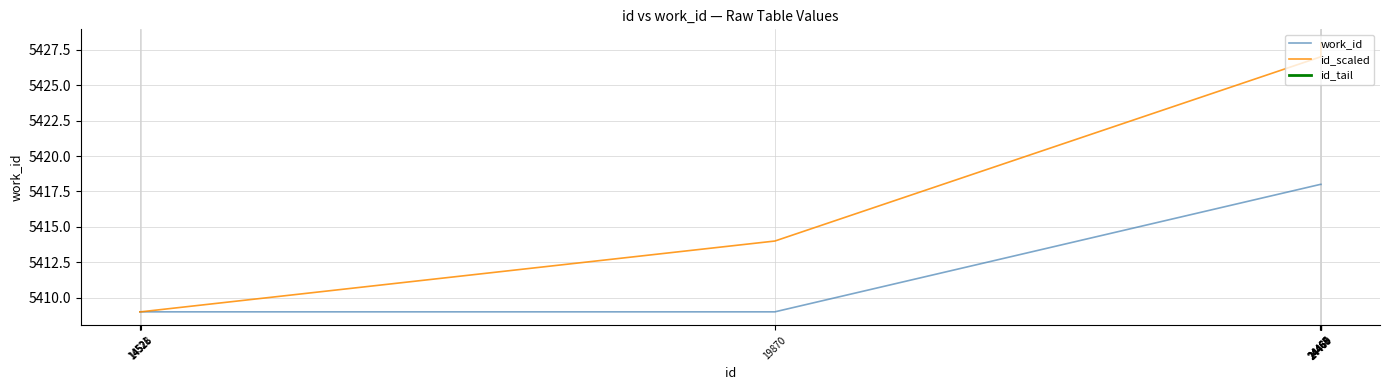

List the labels in order of work_id value, smallest first.

14521, 14526, 14528, 19870, 24465, 24466, 24467, 24468, 24469, 24470